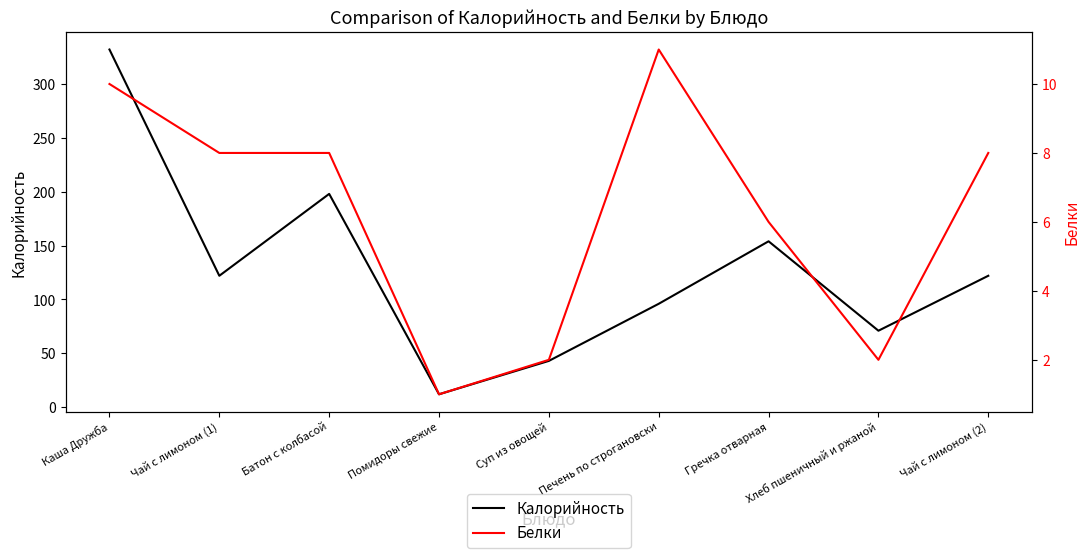

Rank the series by their average value, from lowest to highest.

Белки, Калорийность